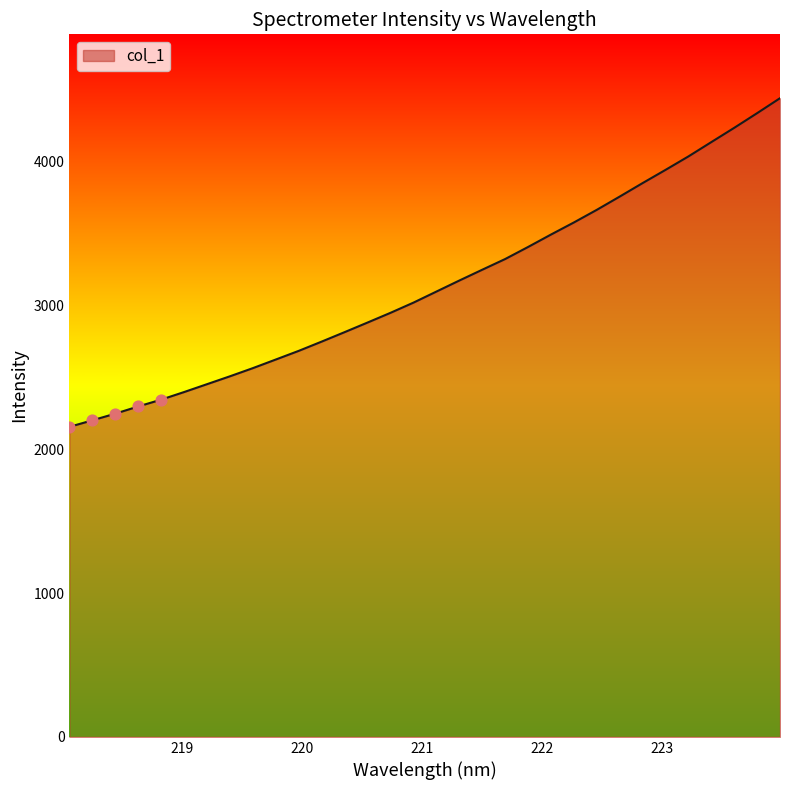

What is the minimum value shown in the chart?

2156.5